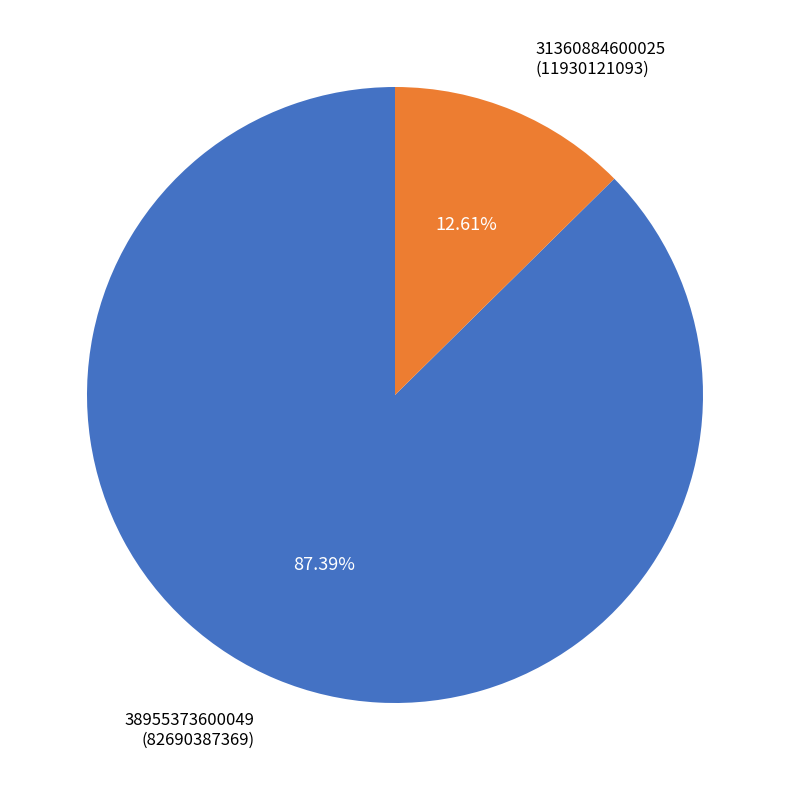

Approximately how many times larger is the value at 38955373600049 compared to 31360884600025?

6.9